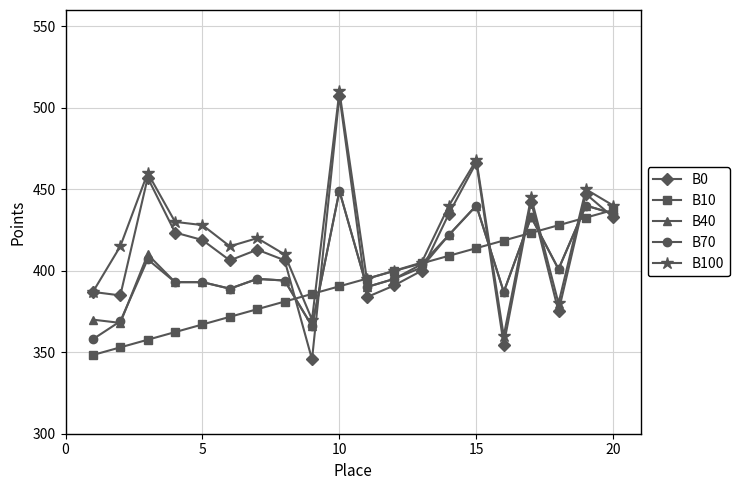

What is the highest value of the B70 series?

449.0